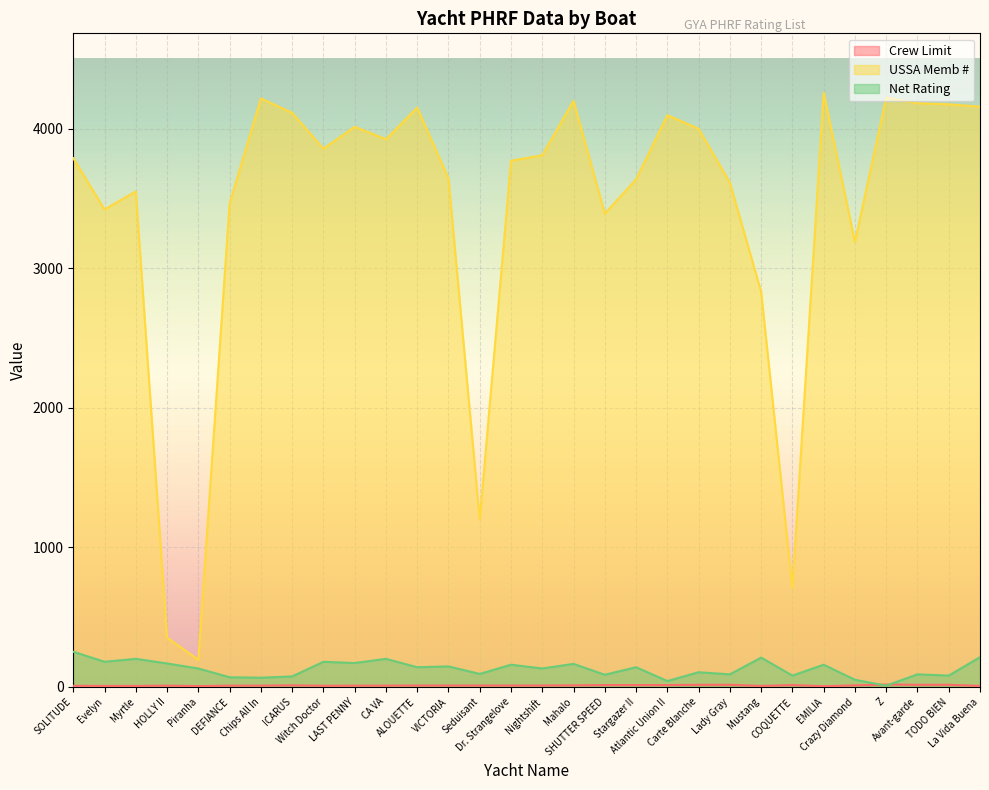

True or false: USSA Memb # and Net Rating cross at least once.

False